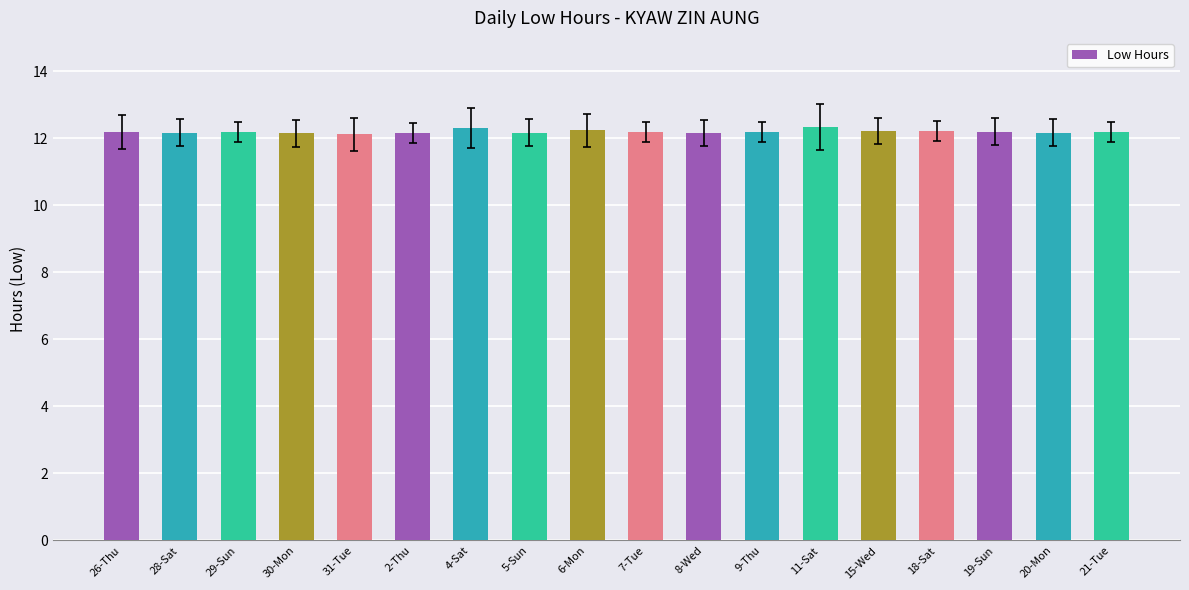

Which has a higher value, 21-Tue or 4-Sat?

4-Sat